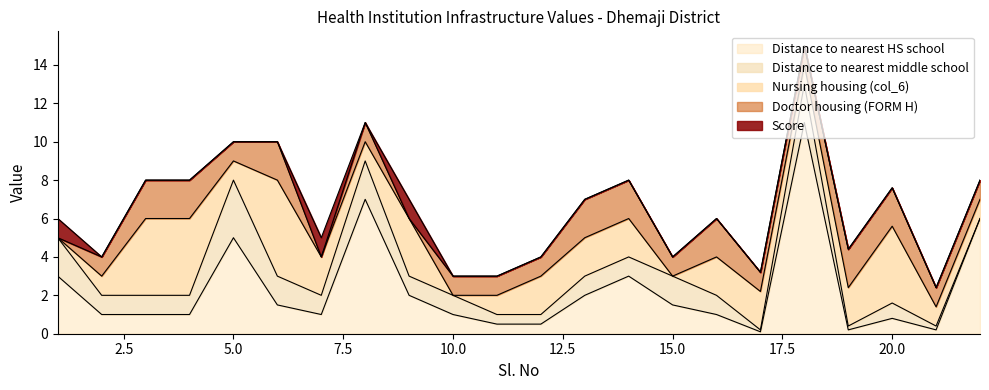

At which category does Doctor housing (FORM H) reach its first local valley?

5